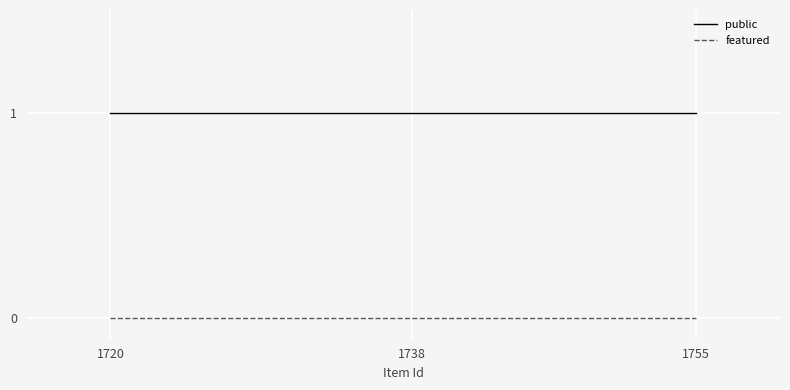

The public series shows 1 at 1755. True or false?

True